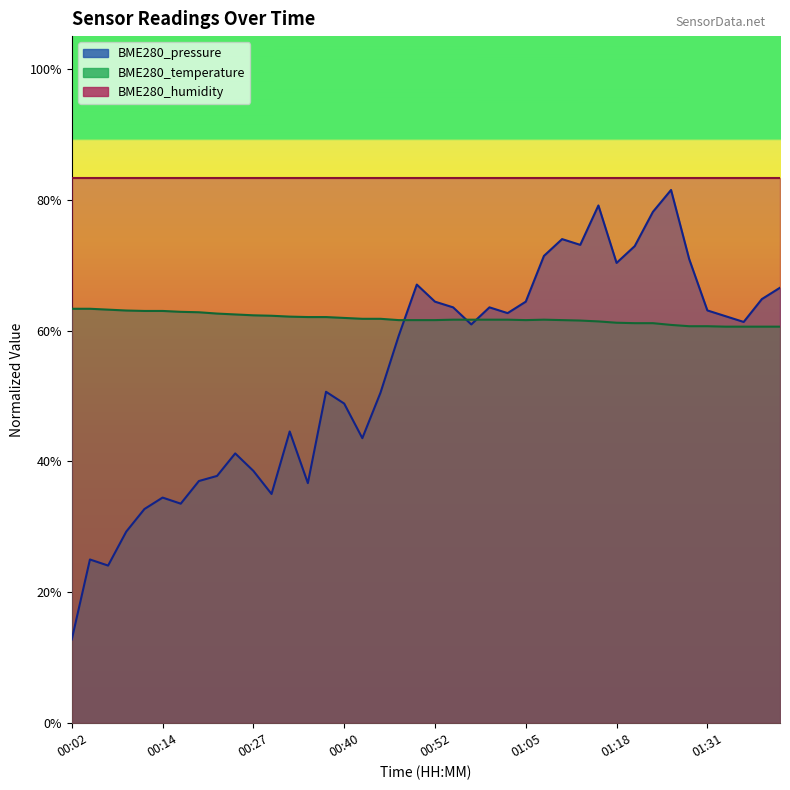

True or false: BME280_pressure and BME280_temperature intersect in this chart.

True